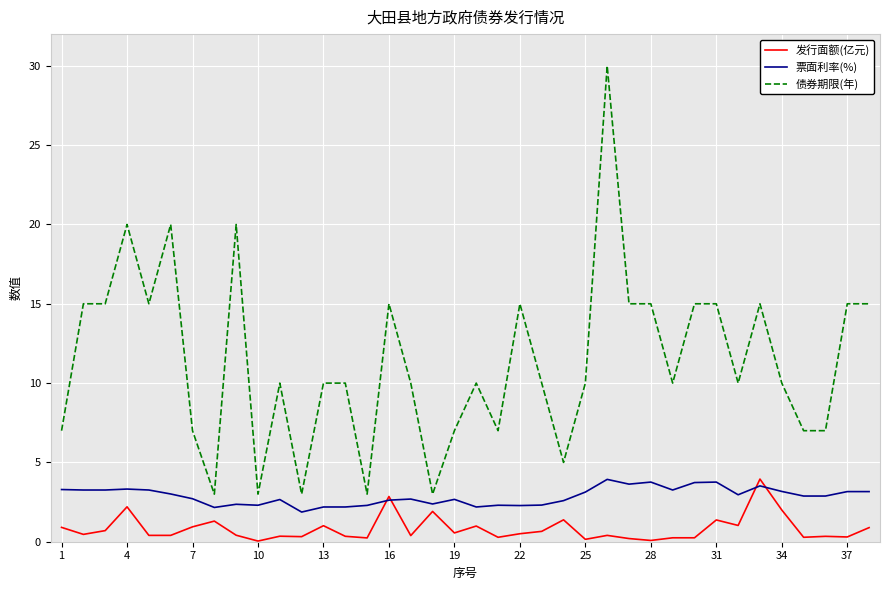

List the series in order of their overall mean, highest first.

债券期限(年), 票面利率(%), 发行面额(亿元)